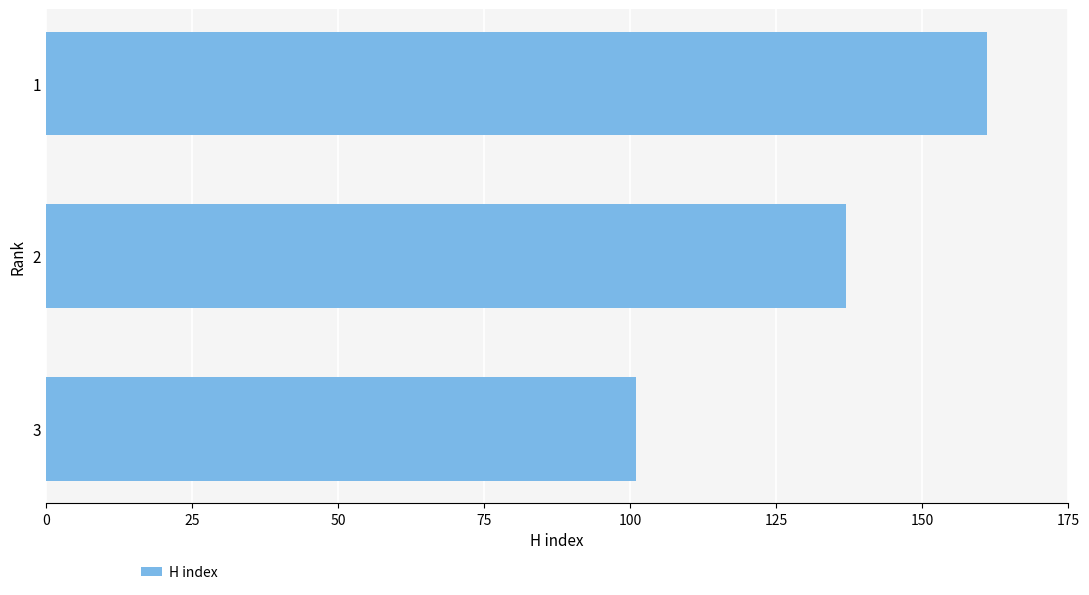

What is the smallest value displayed?

101